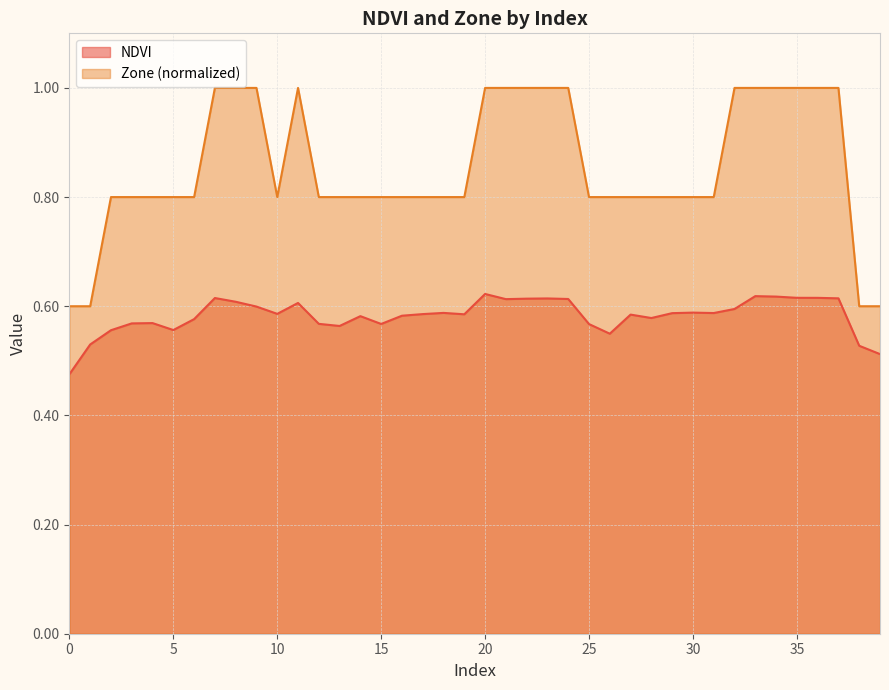

True or false: Zone and NDVI cross at least once.

False